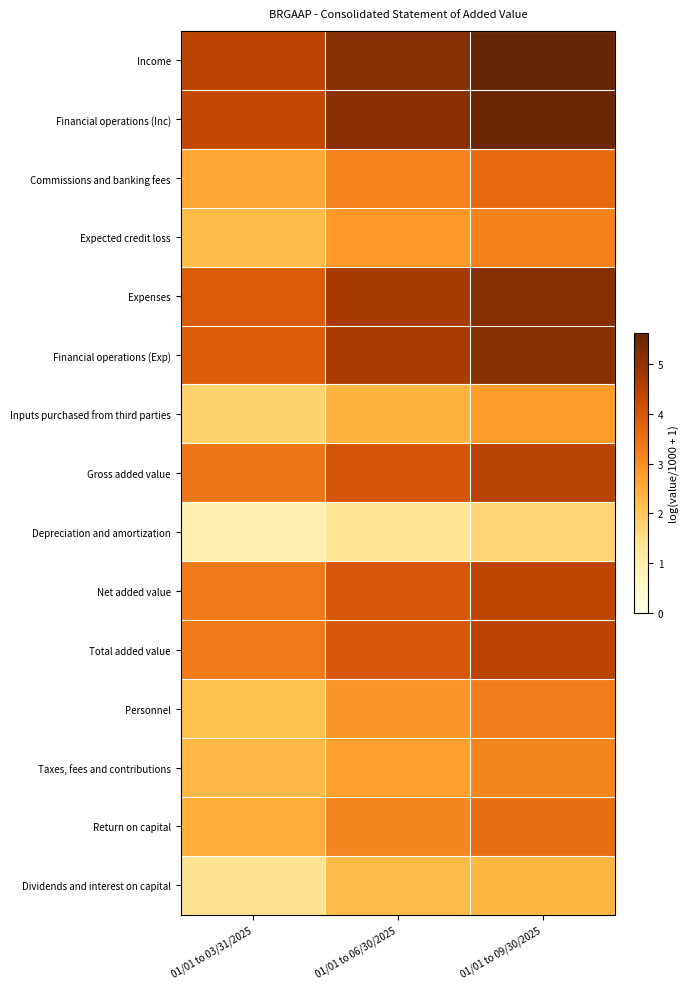

Reading left to right, list all the values displayed in this chart.

Income: 01/01 to 03/31/2025=4.4	01/01 to 06/30/2025=5.2	01/01 to 09/30/2025=5.6
Financial operations (Inc): 01/01 to 03/31/2025=4.4	01/01 to 06/30/2025=5.1	01/01 to 09/30/2025=5.6
Commissions and banking fees: 01/01 to 03/31/2025=2.6	01/01 to 06/30/2025=3.2	01/01 to 09/30/2025=3.6
Expected credit loss: 01/01 to 03/31/2025=2.2	01/01 to 06/30/2025=2.8	01/01 to 09/30/2025=3.2
Expenses: 01/01 to 03/31/2025=3.9	01/01 to 06/30/2025=4.7	01/01 to 09/30/2025=5.2
Financial operations (Exp): 01/01 to 03/31/2025=3.9	01/01 to 06/30/2025=4.7	01/01 to 09/30/2025=5.1
Inputs purchased from third parties: 01/01 to 03/31/2025=1.8	01/01 to 06/30/2025=2.4	01/01 to 09/30/2025=2.8
Gross added value: 01/01 to 03/31/2025=3.4	01/01 to 06/30/2025=4.0	01/01 to 09/30/2025=4.5
Depreciation and amortization: 01/01 to 03/31/2025=0.9	01/01 to 06/30/2025=1.4	01/01 to 09/30/2025=1.7
Net added value: 01/01 to 03/31/2025=3.4	01/01 to 06/30/2025=4.0	01/01 to 09/30/2025=4.4
Total added value: 01/01 to 03/31/2025=3.4	01/01 to 06/30/2025=4.0	01/01 to 09/30/2025=4.4
Personnel: 01/01 to 03/31/2025=2.1	01/01 to 06/30/2025=2.9	01/01 to 09/30/2025=3.3
Taxes, fees and contributions: 01/01 to 03/31/2025=2.3	01/01 to 06/30/2025=2.7	01/01 to 09/30/2025=3.1
Return on capital: 01/01 to 03/31/2025=2.5	01/01 to 06/30/2025=3.2	01/01 to 09/30/2025=3.6
Dividends and interest on capital: 01/01 to 03/31/2025=1.4	01/01 to 06/30/2025=2.3	01/01 to 09/30/2025=2.4